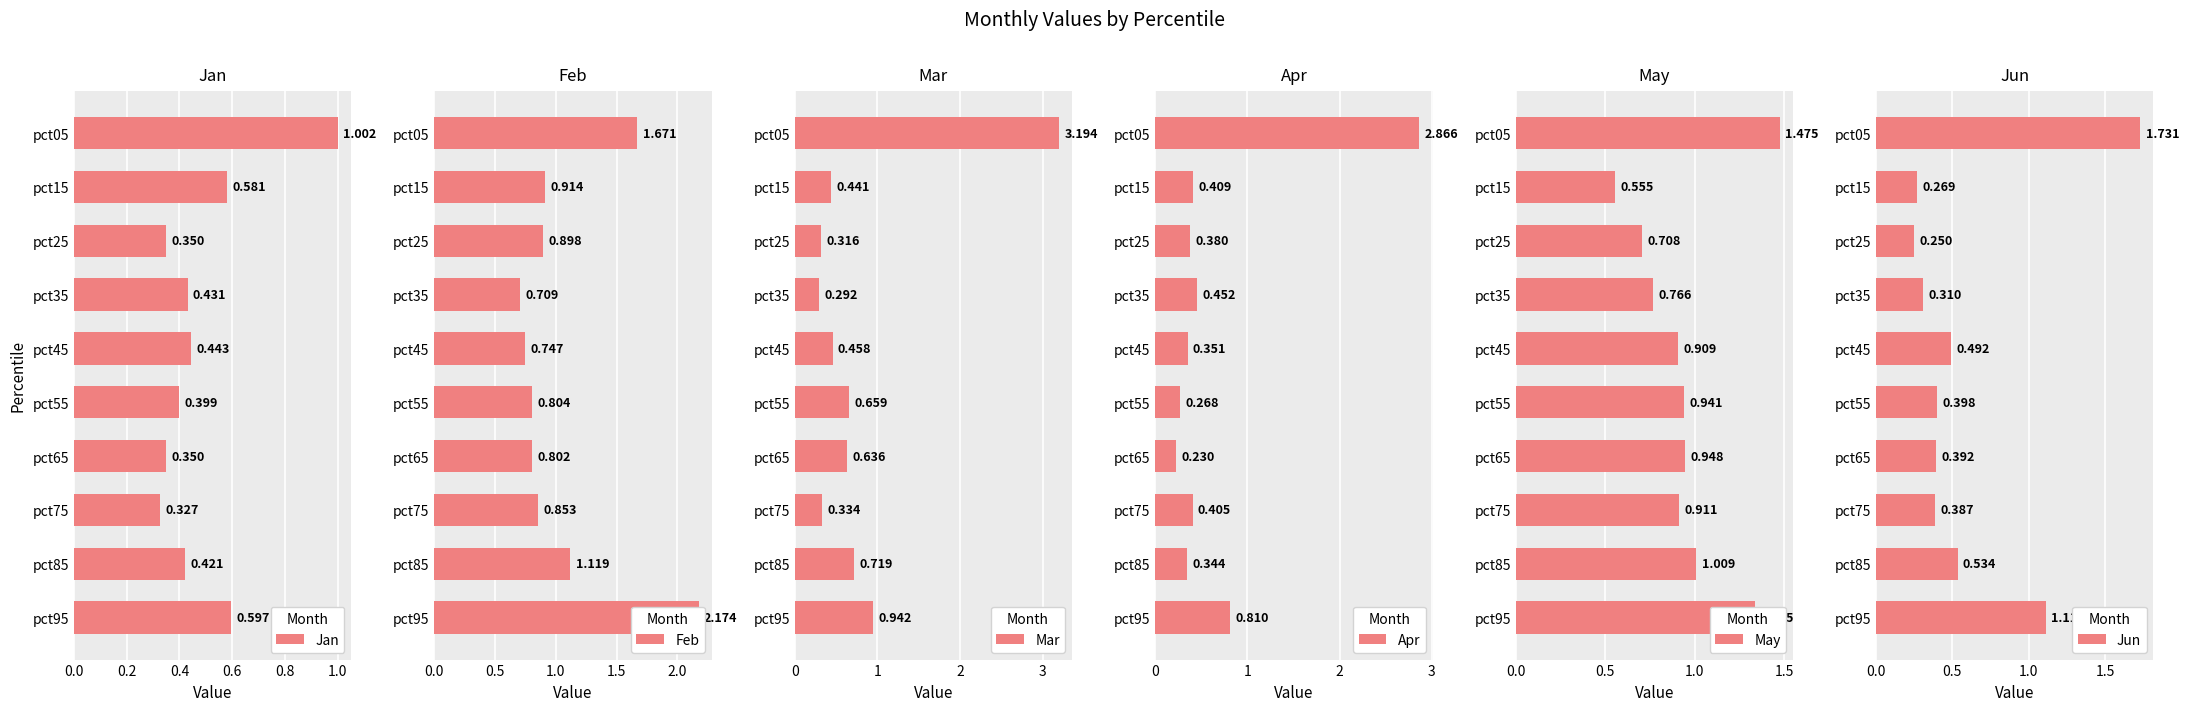

True or false: Jan has a value of 0.1 at pct95.

False